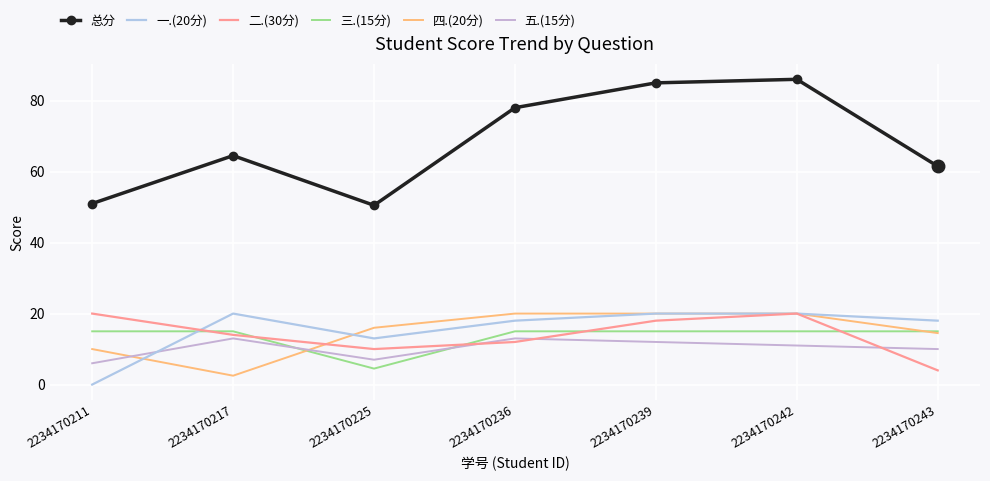

What is the difference between the highest and lowest values at 2234170239?

73.0